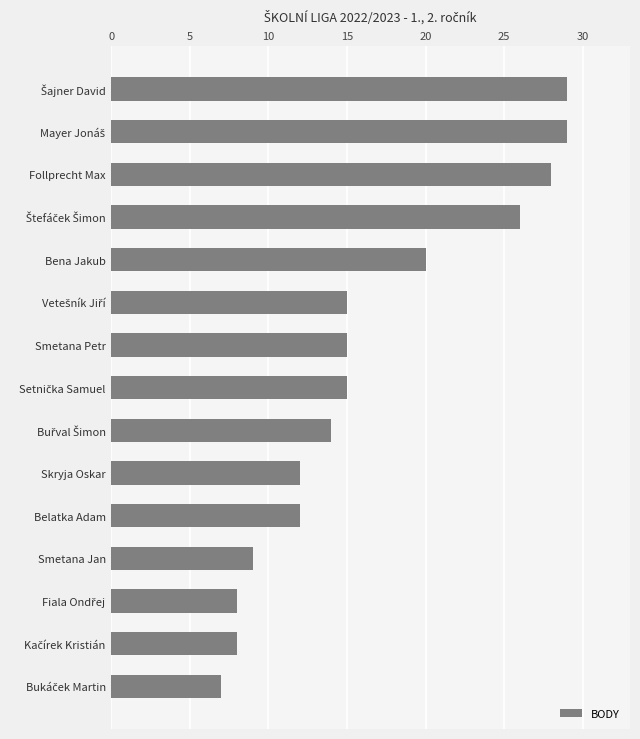

Reading bottom to top, extract all data points from this chart.

7	8	8	9	12	12	14	15	15	15	20	26	28	29	29